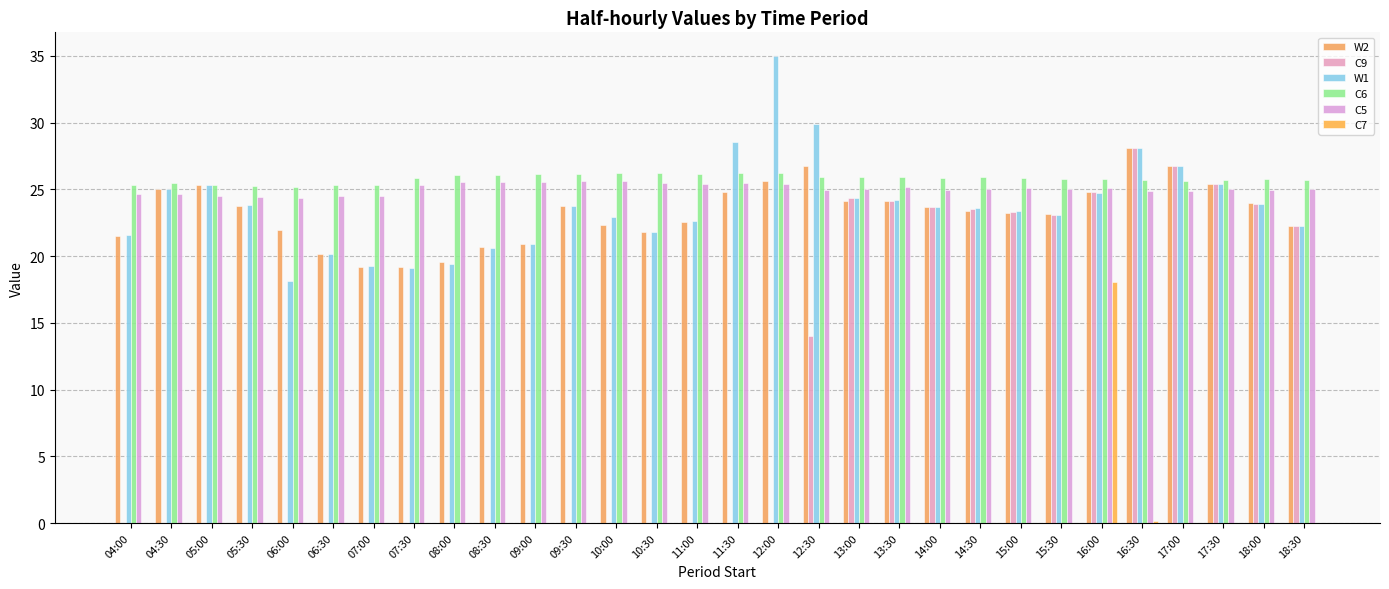

What is the label of the 4th bar from the left?

05:30